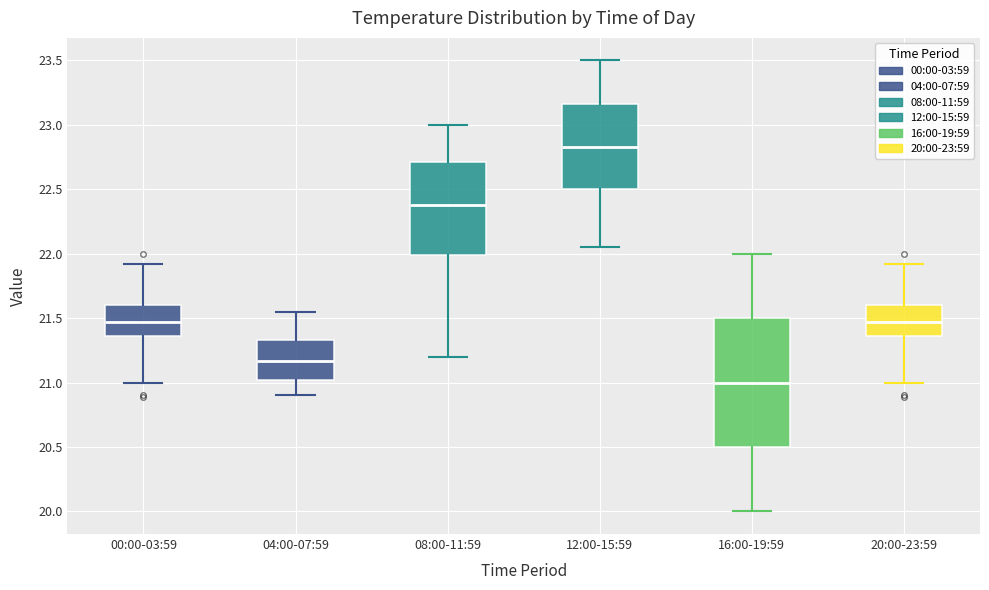

Where is the upper edge of the box for 16:00-19:59 on the y-axis? The values are not printed on the chart, so give them approximately, as read against the axis.

21.50